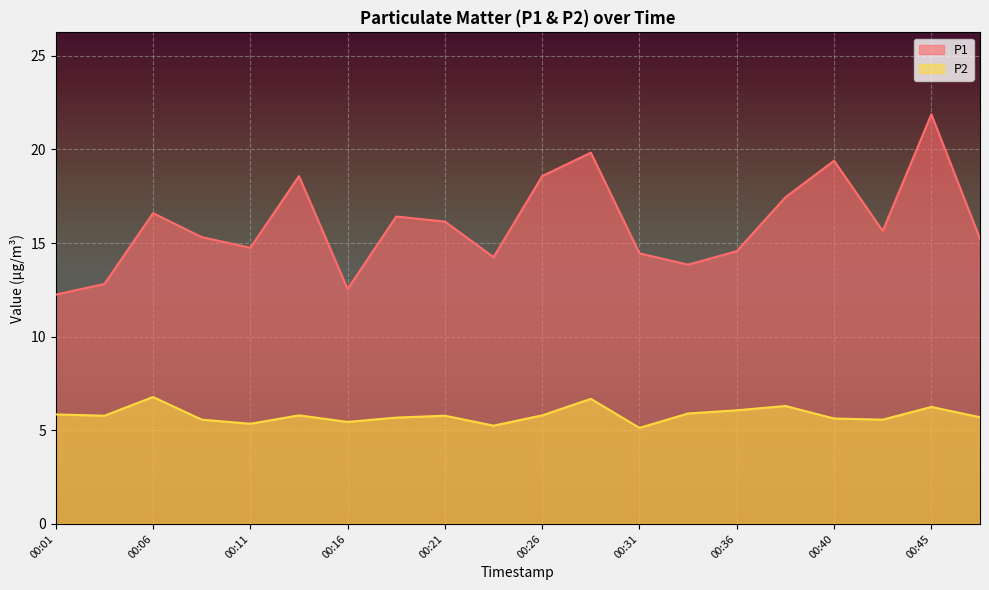

What is the average value of the P1 series?

16.0